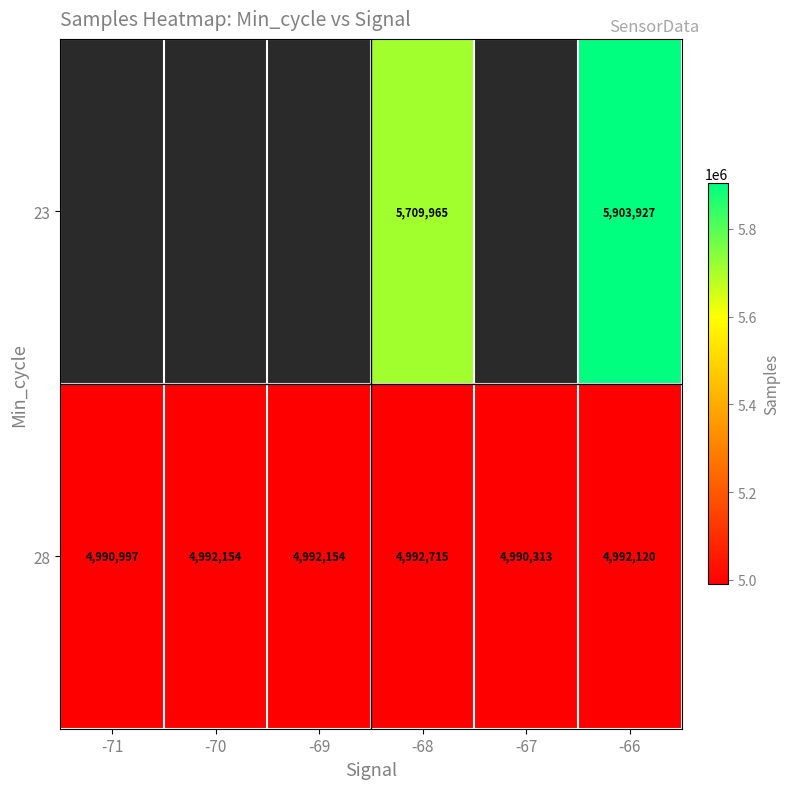

Is it true that 28 equals 8226536 at -69?

False